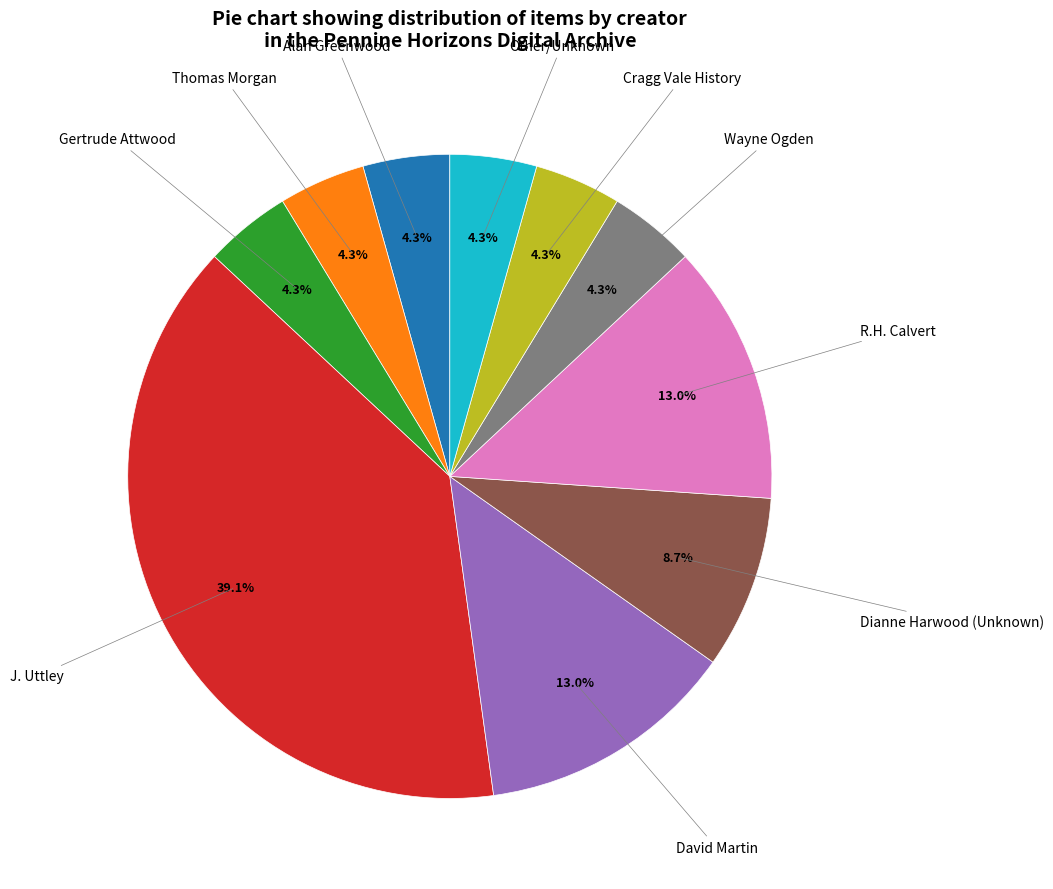

To the nearest percent, what is the average slice percentage?

10%